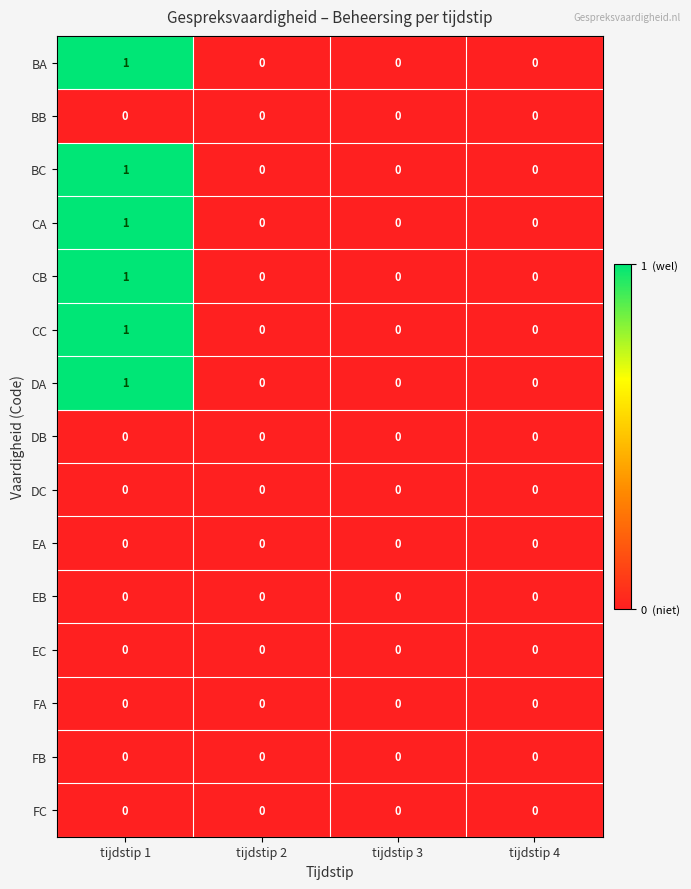

The value of CA at tijdstip 4 is 1. True or false?

False